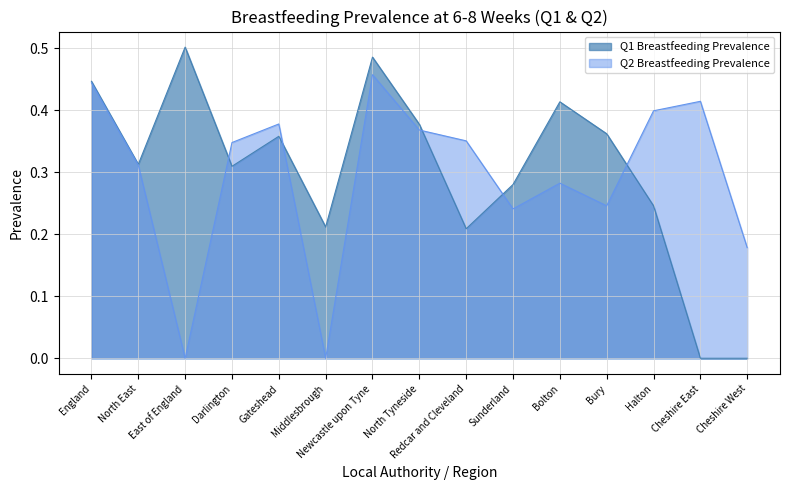

Is it true that Q1 Breastfeeding Prevalence equals 0.1 at Darlington?

False